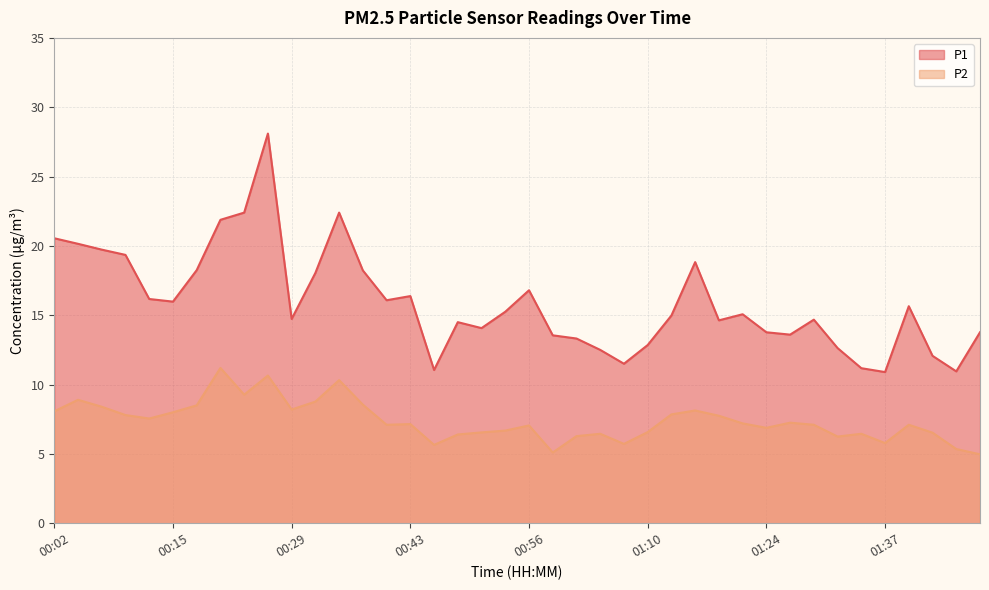

Which category has the highest value across all series?

00:26